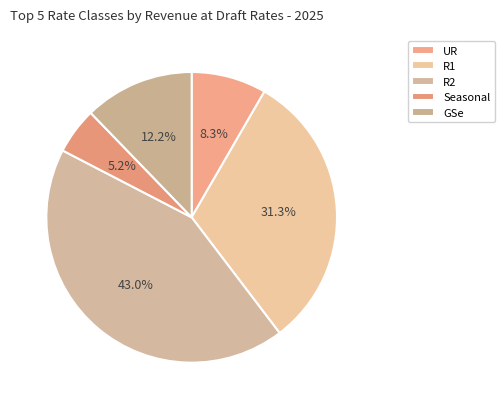

To the nearest percent, what is the difference between the GSe and Seasonal slice percentages?

7%